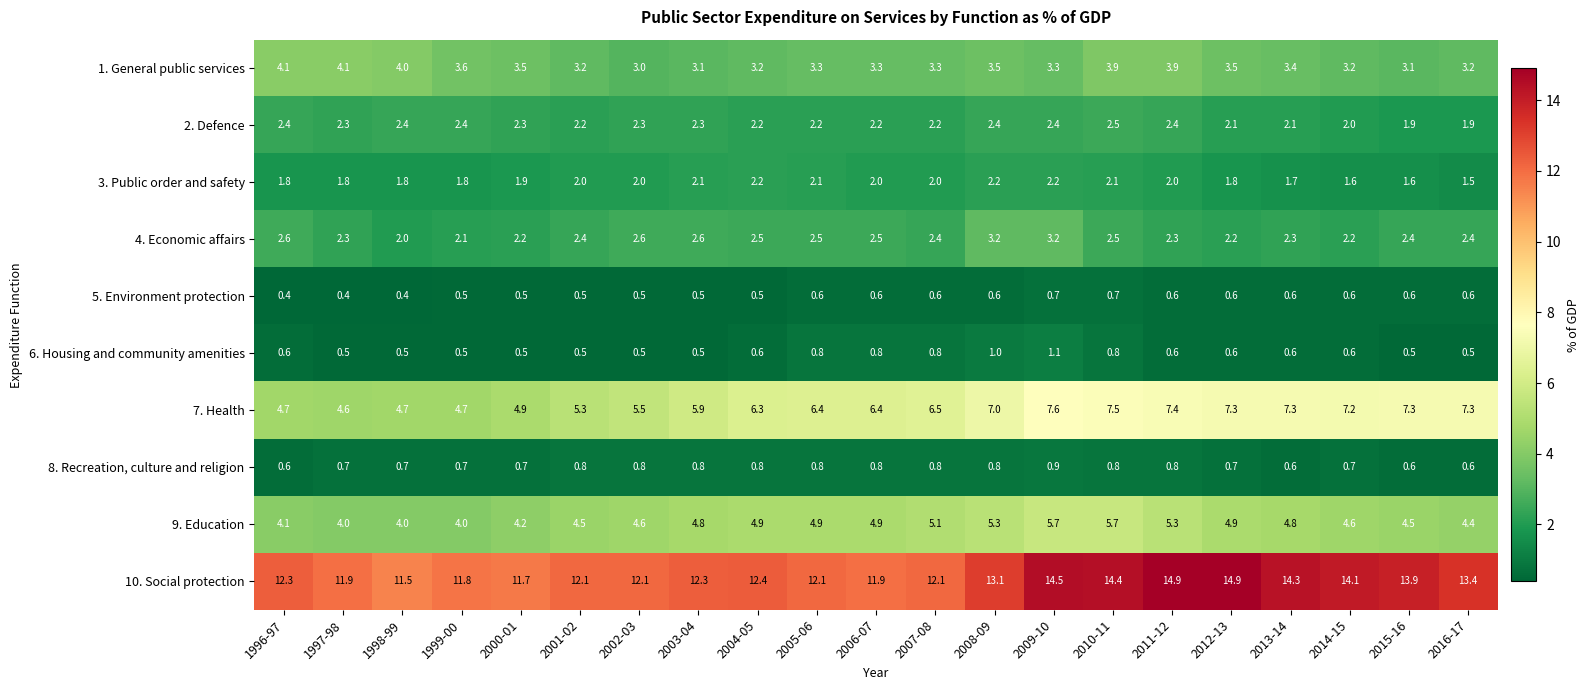

Which category has the highest value in the 8. Recreation, culture and religion series?

2009-10